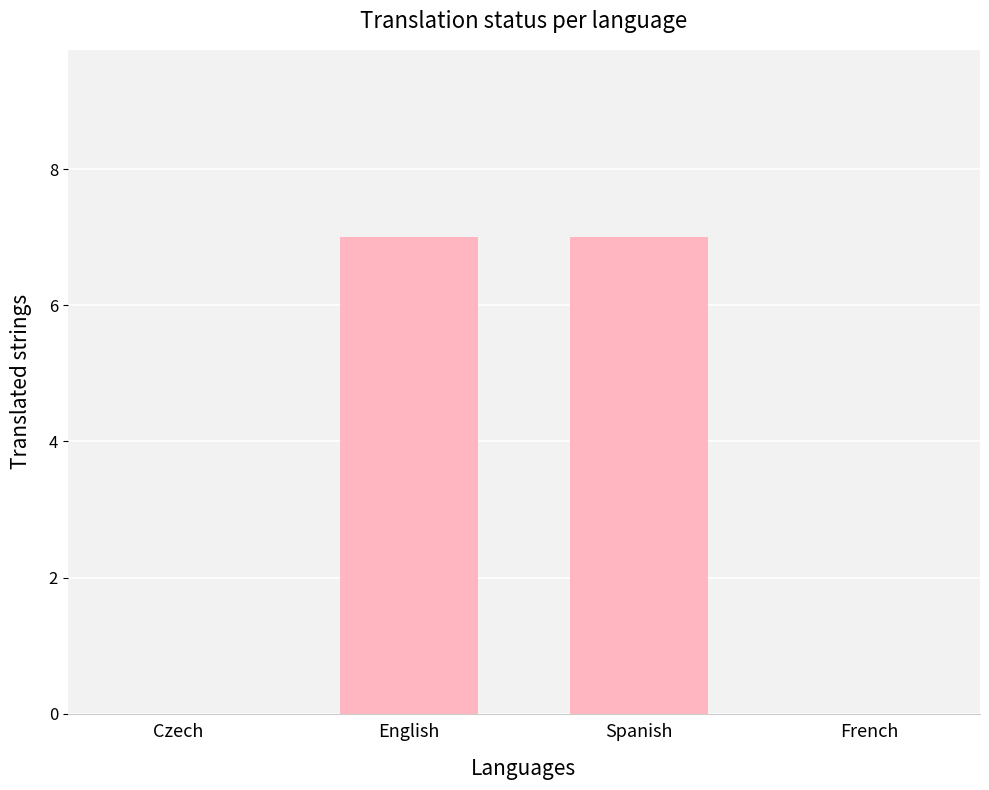

True or false: the data shows 0 at French.

True